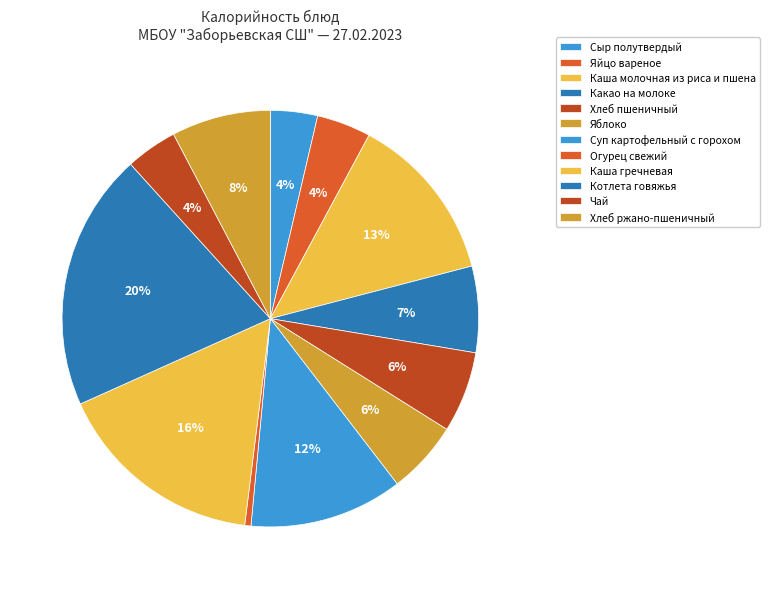

How many segments does this pie chart have?

12